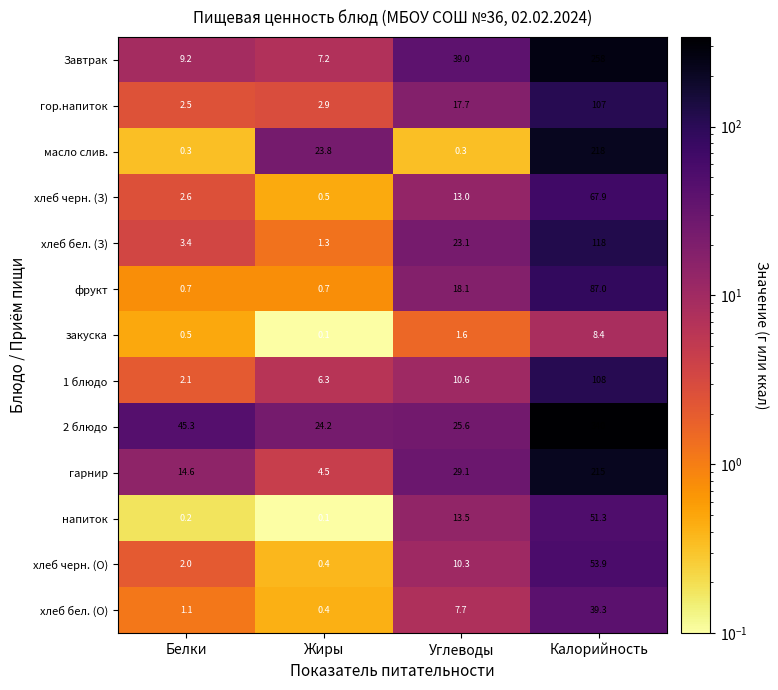

Between Углеводы and Калорийность, which series saw the biggest shift?

2 блюдо